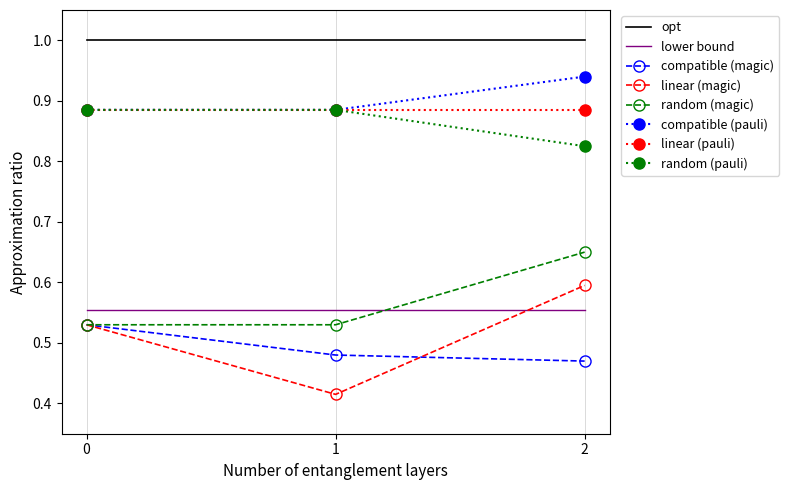

Which series has the widest spread of values?

linear (magic)